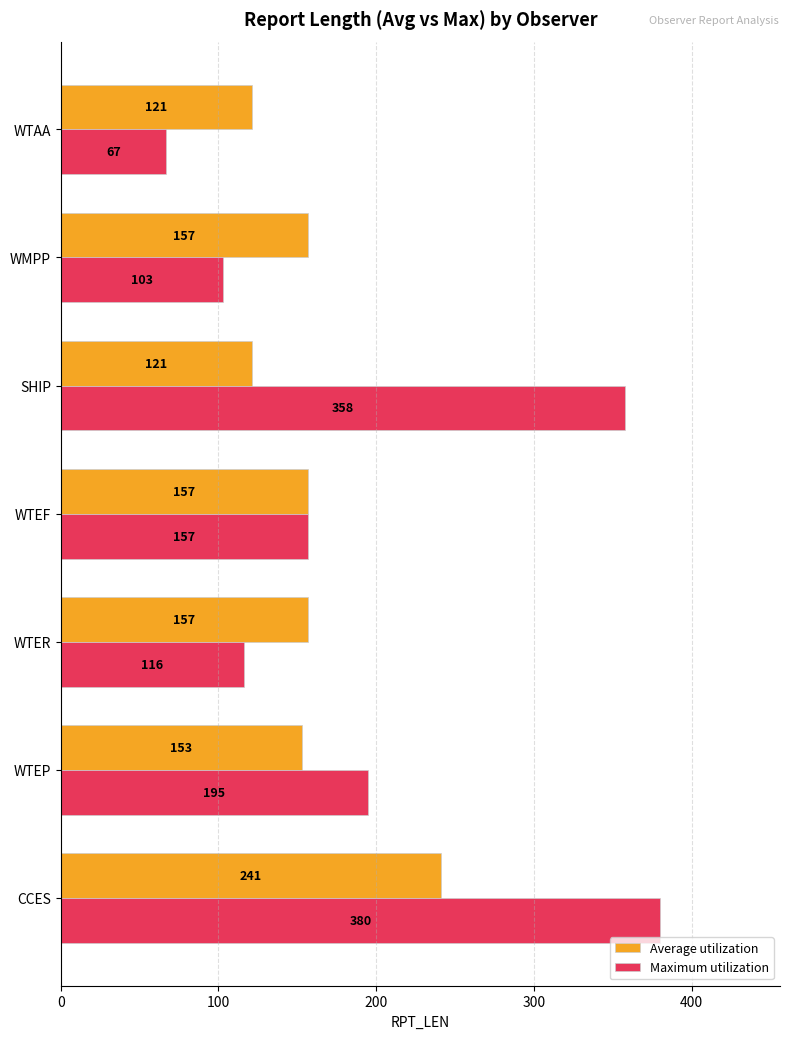

What is the difference between the Average utilization values at CCES and WTER?

84